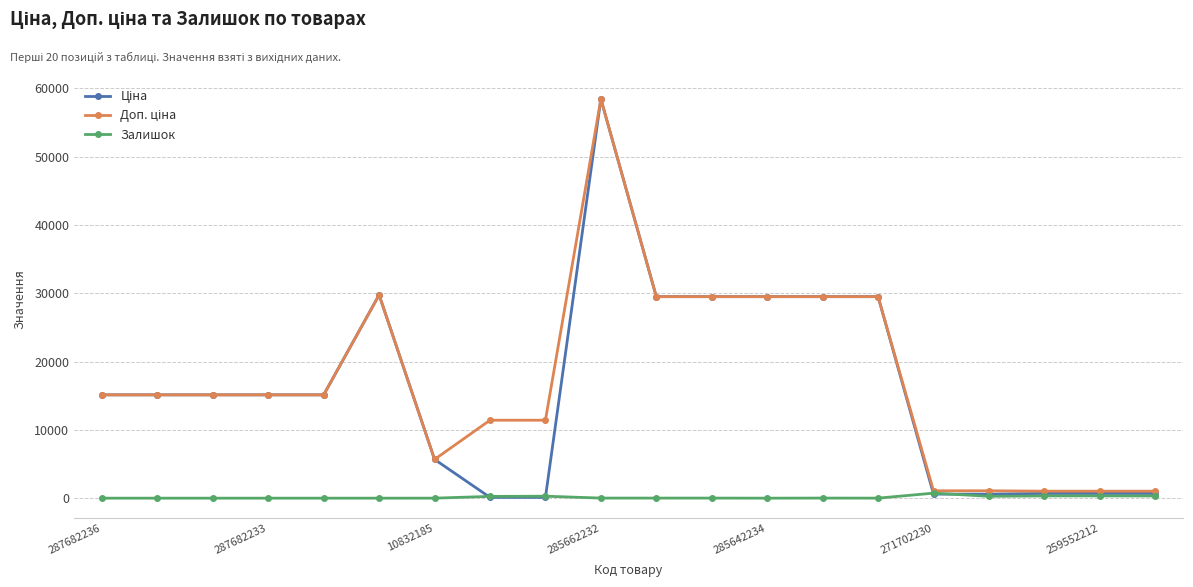

Which category has the lowest value in the Доп. ціна series?

17